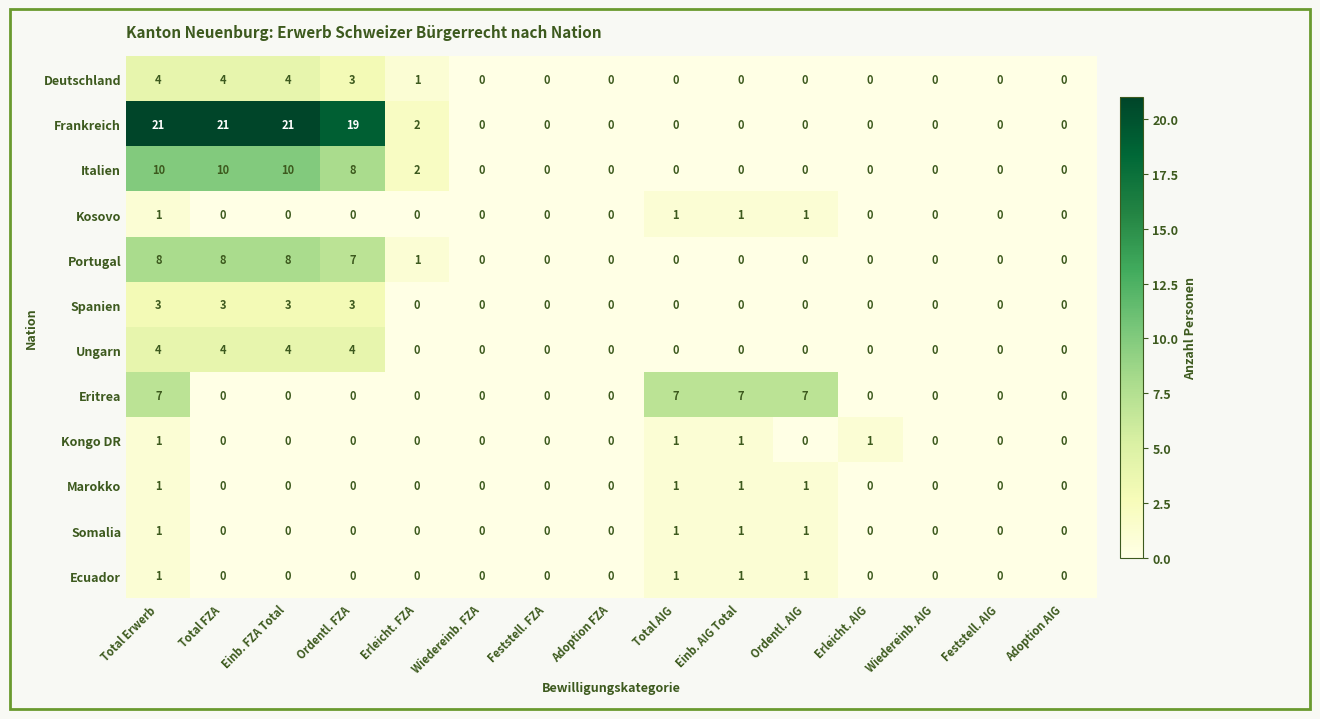

Which series has the largest range (max minus min)?

Frankreich